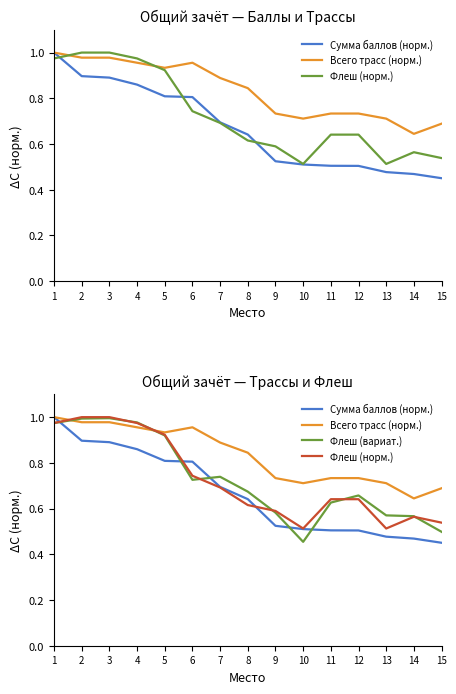

What are all the series names shown in the legend?

Сумма баллов (норм.), Всего трасс (норм.), Флеш (норм.), Флеш (вариат.)